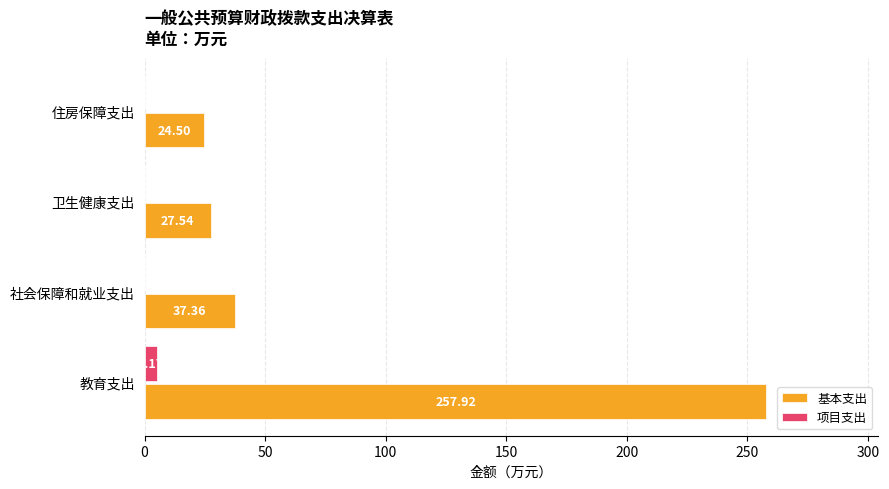

At which label is 基本支出 closest to 141?

社会保障和就业支出